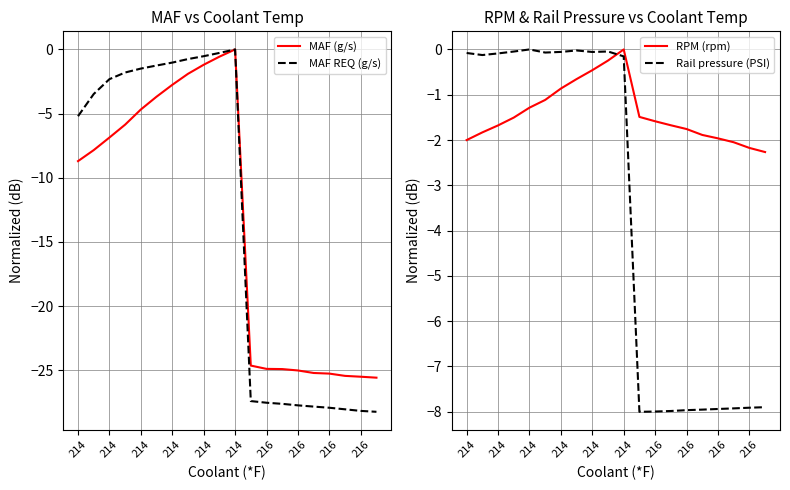

True or false: RPM (rpm) and MAF (g/s) intersect in this chart.

False